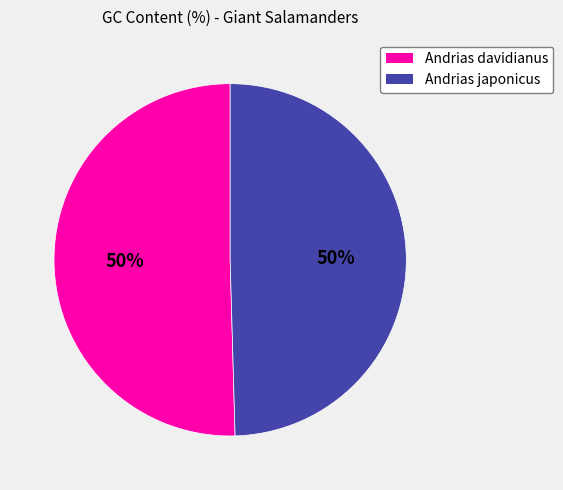

What is the ratio of the value at Andrias japonicus to the value at Andrias davidianus?

1.0